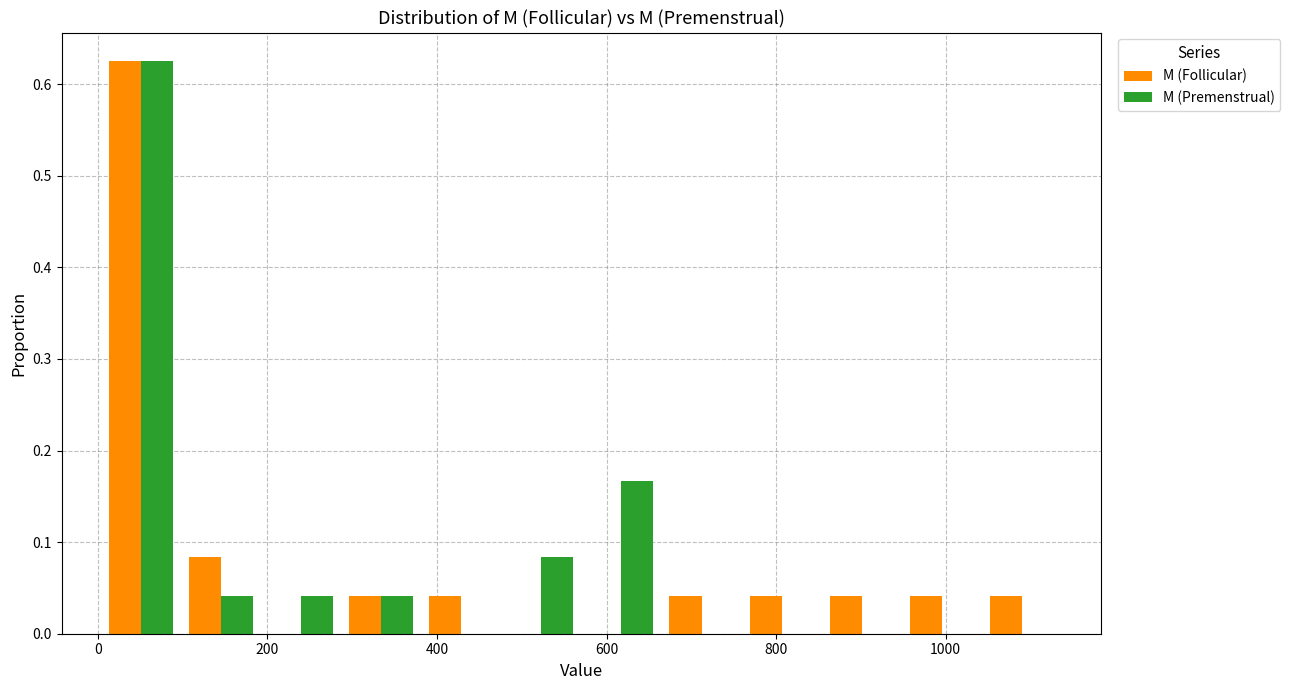

In the M (Premenstrual) series, which range on the x-axis has the tallest bar?

0 to 100